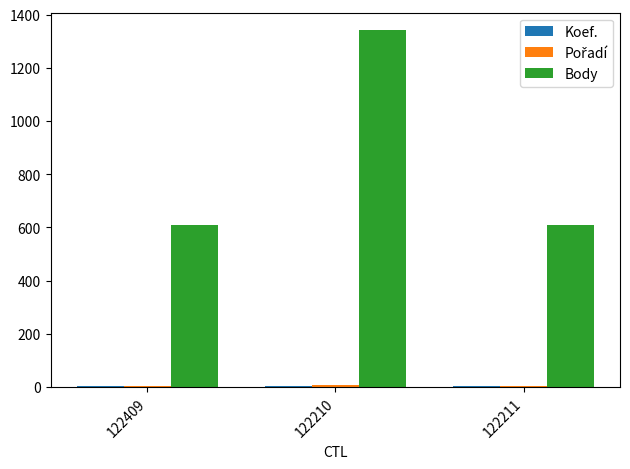

Which label corresponds to the largest value in the chart?

122210